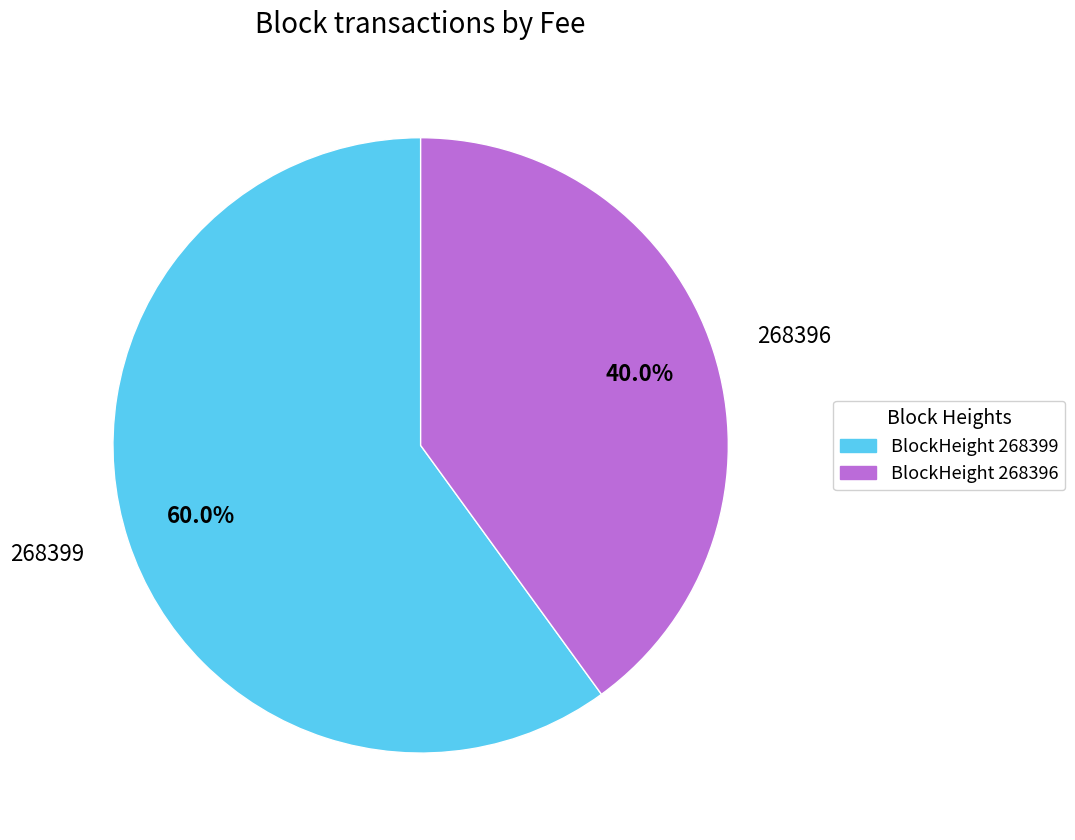

To the nearest percent, what is the average slice percentage?

50%